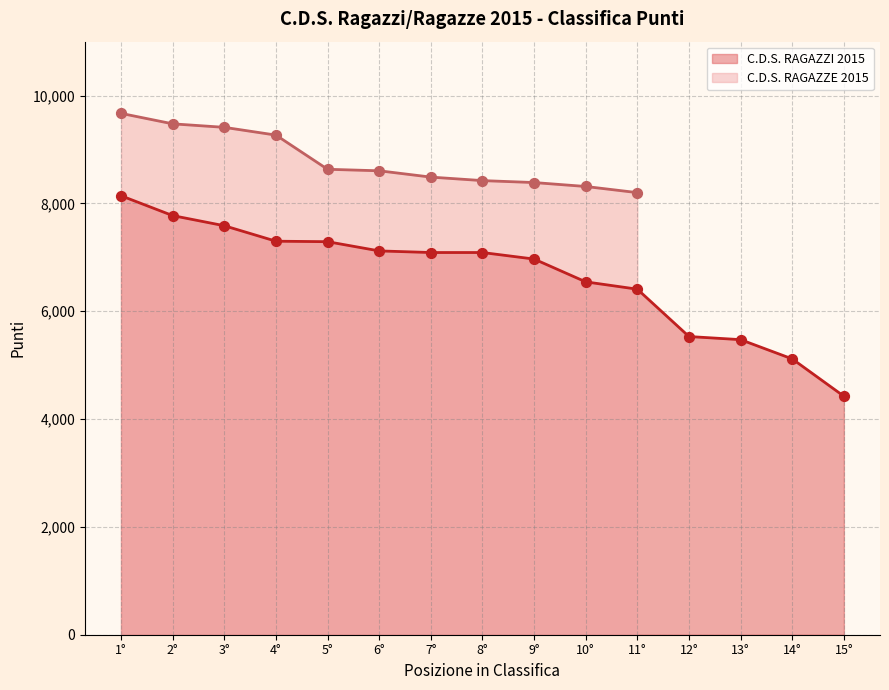

Which has a higher value, 3° or 13°?

3°